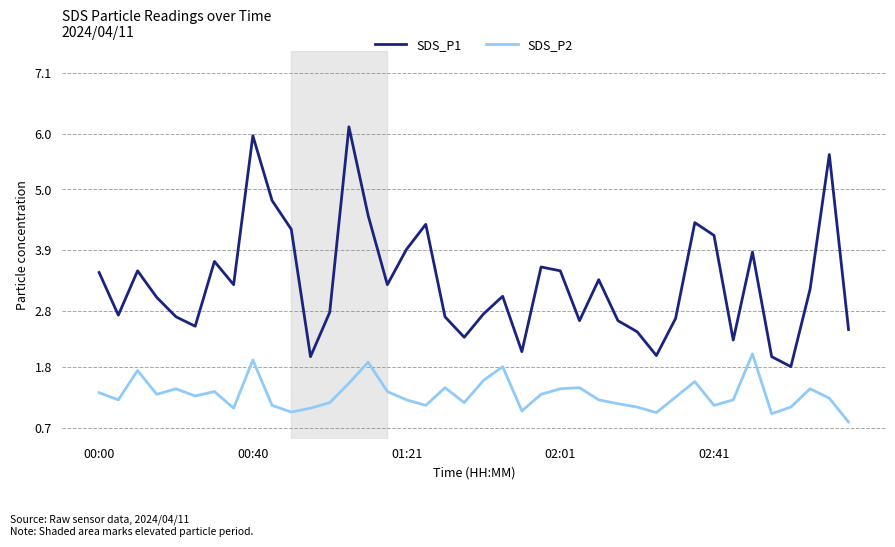

Rank the series by their maximum value, from lowest to highest.

SDS_P2, SDS_P1